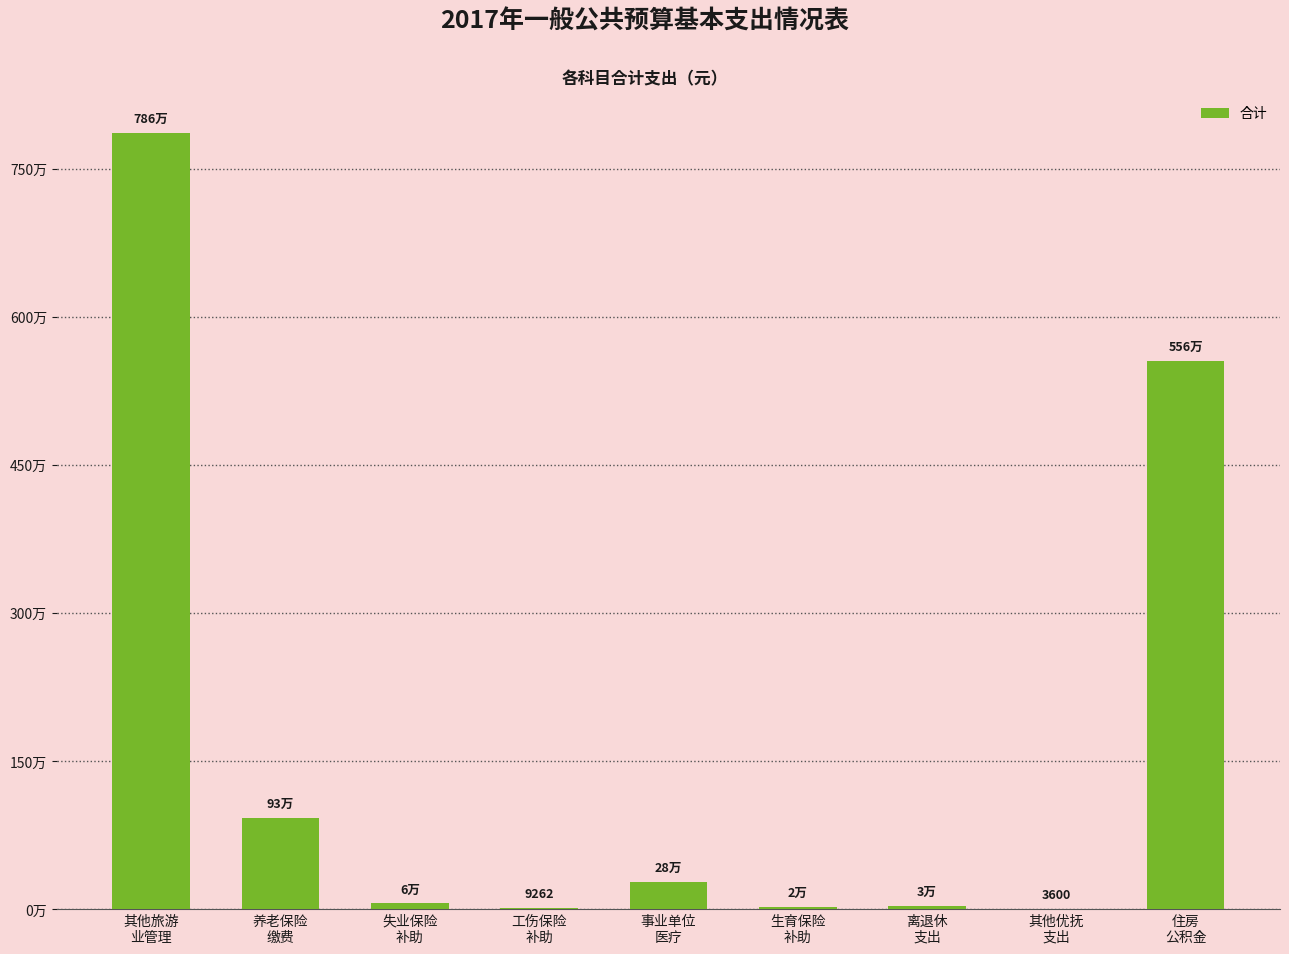

Rank the categories by value from highest to lowest.

其他旅游
业管理, 住房
公积金, 养老保险
缴费, 事业单位
医疗, 失业保险
补助, 离退休
支出, 生育保险
补助, 工伤保险
补助, 其他优抚
支出